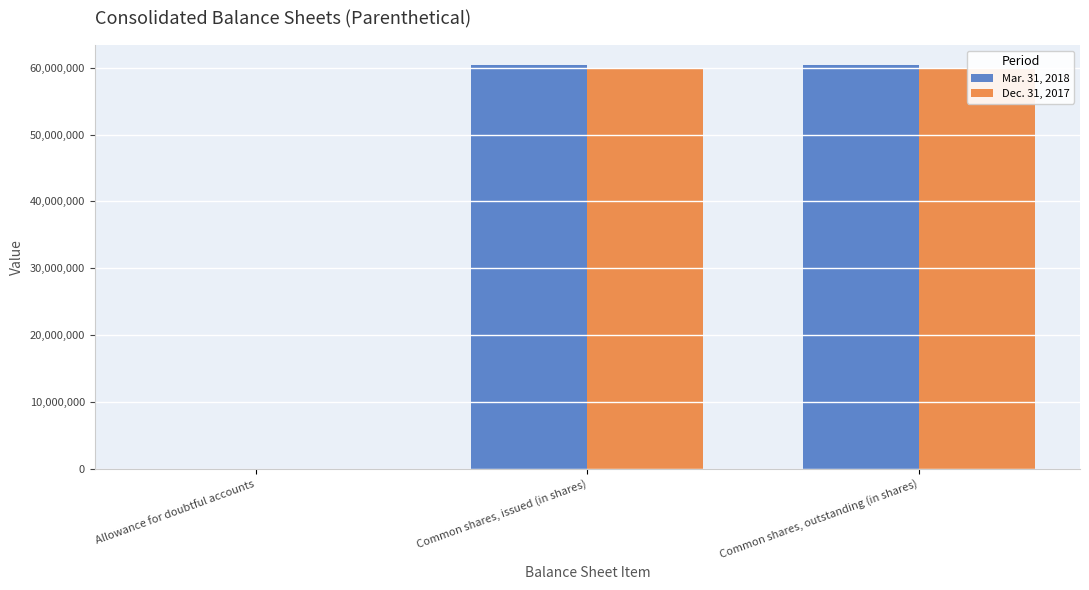

Reading right to left, extract all data points from this chart.

Mar. 31, 2018: Common shares, outstanding (in shares)=60381164	Common shares, issued (in shares)=60381164	Allowance for doubtful accounts=180
Dec. 31, 2017: Common shares, outstanding (in shares)=59941088	Common shares, issued (in shares)=59941088	Allowance for doubtful accounts=116